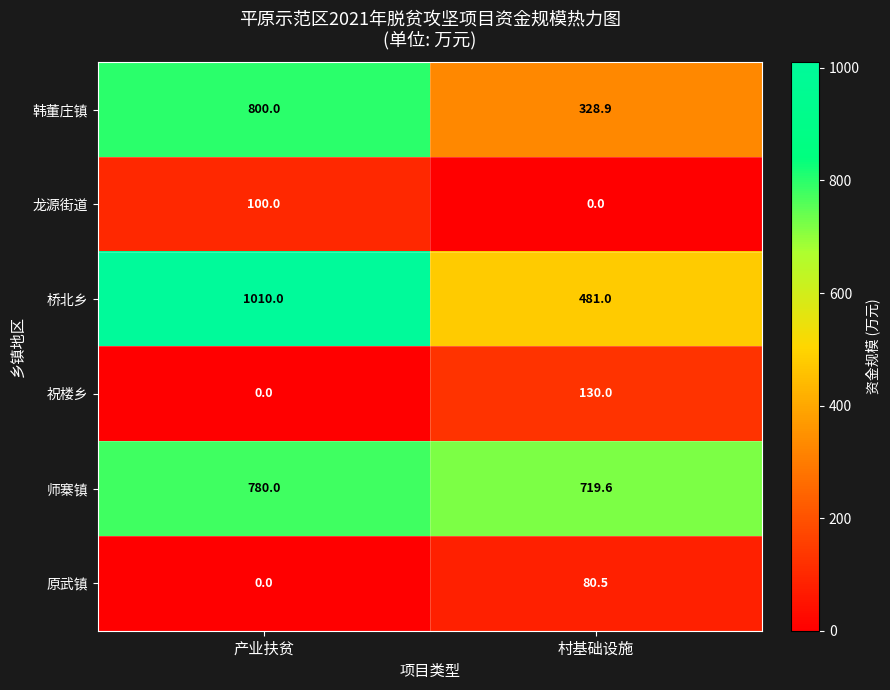

Which series has the largest total across all categories?

师寨镇